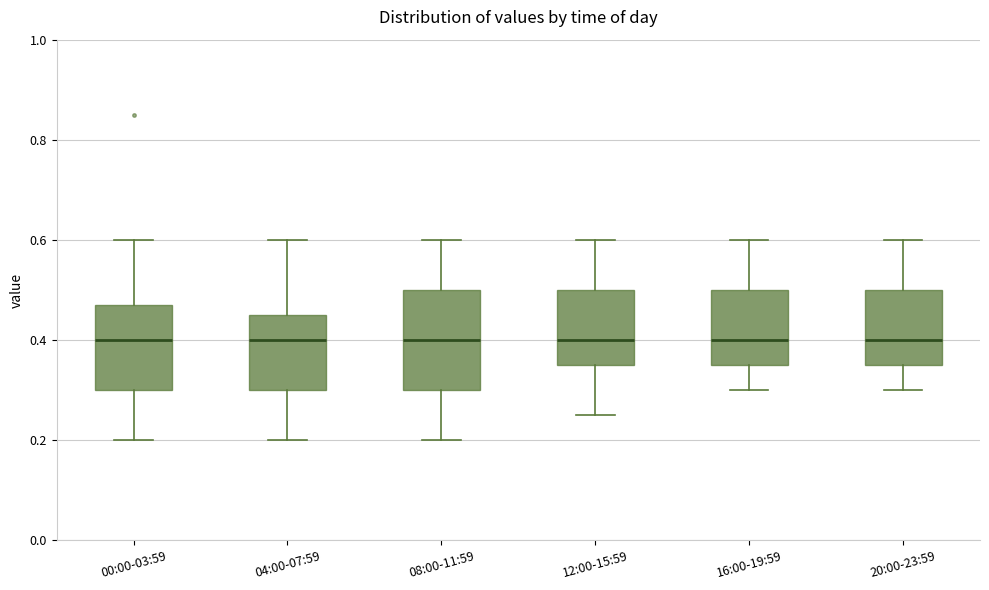

Where does the median line of the box for 12:00-15:59 sit on the y-axis? The values are not printed on the chart, so give them approximately, as read against the axis.

0.40